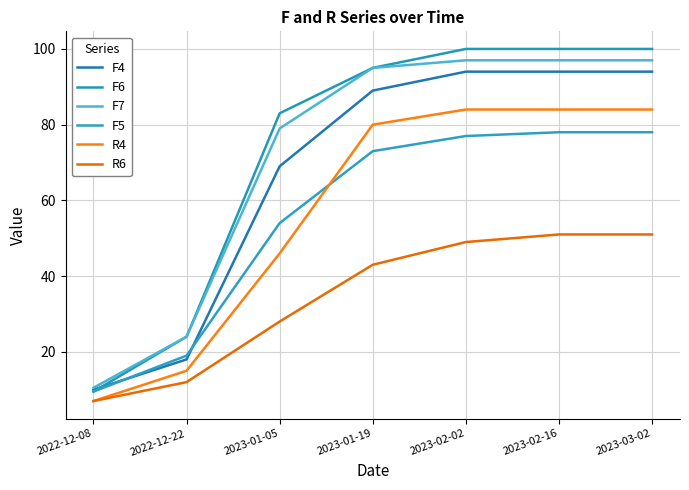

What is the label of the 7th point from the right?

2022-12-08